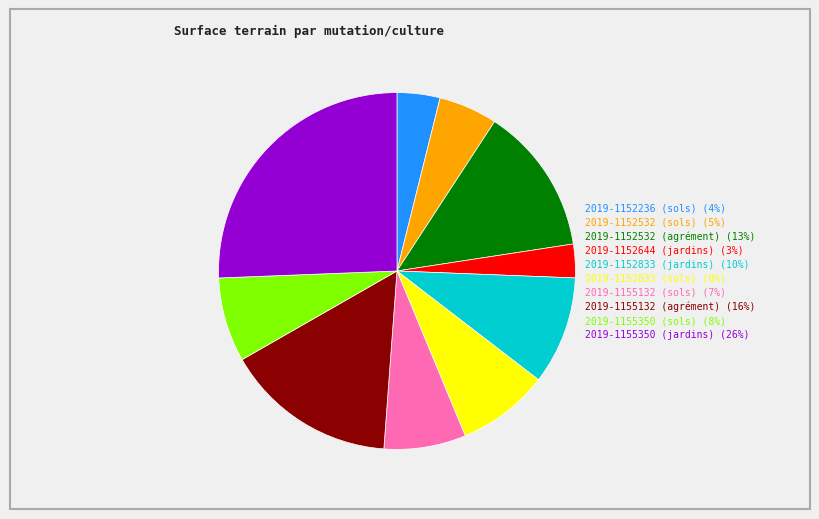

What is the smallest slice in the pie chart?

2019-1152644 (jardins)